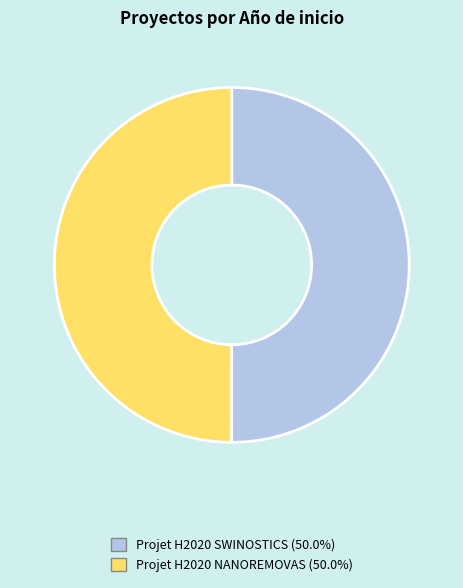

Is the sum of Projet H2020 SWINOSTICS and Projet H2020 NANOREMOVAS greater than half?

Yes